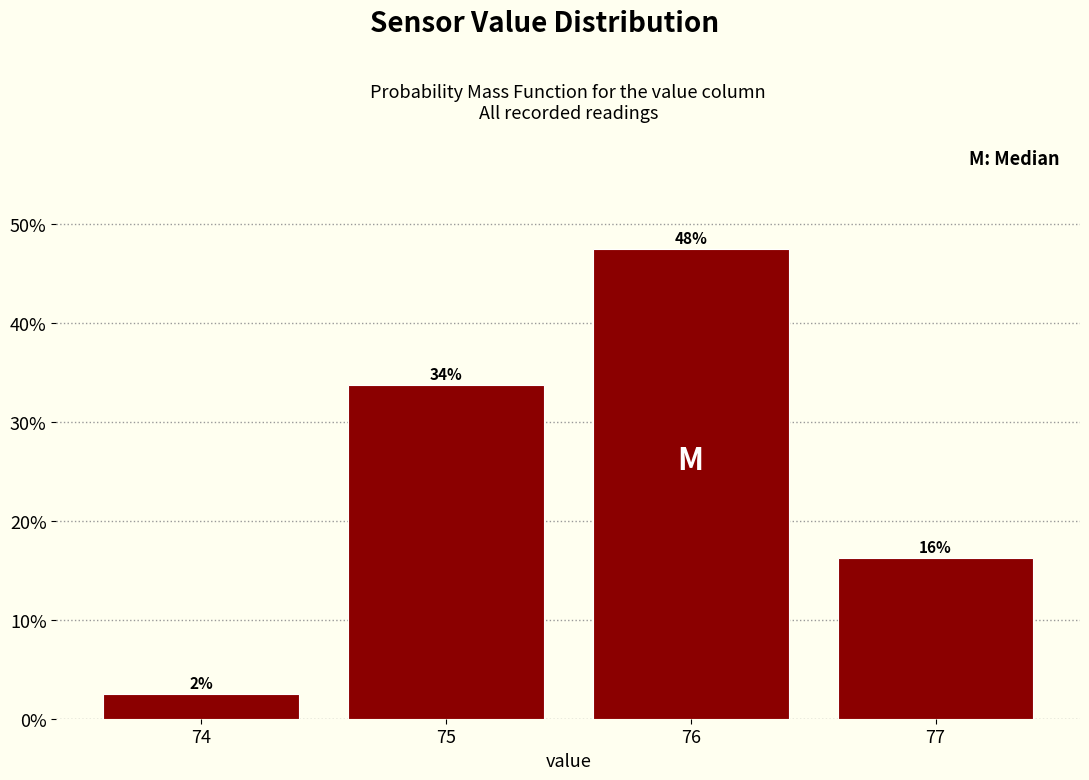

Are the bars horizontal?

No